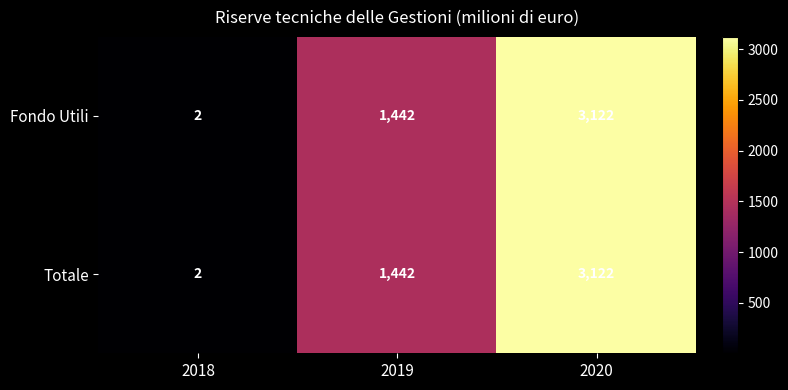

Is it true that Fondo Utili equals 1442 at 2019?

True